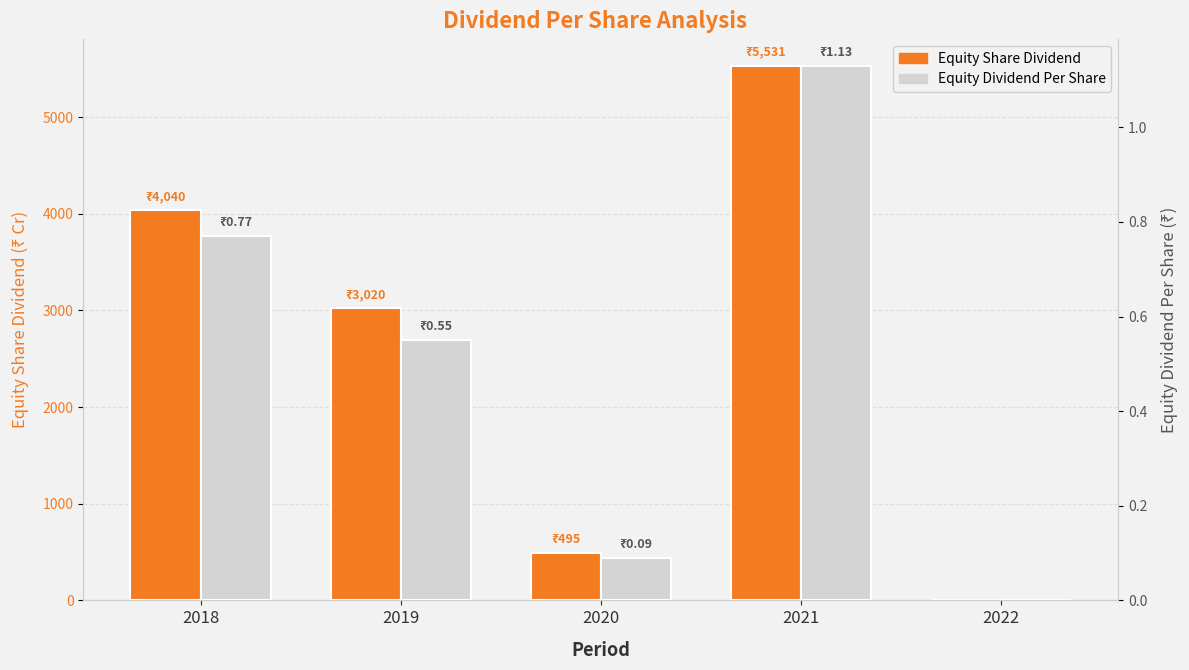

Which series changed the most between 2019 and 2020?

Equity Share Dividend